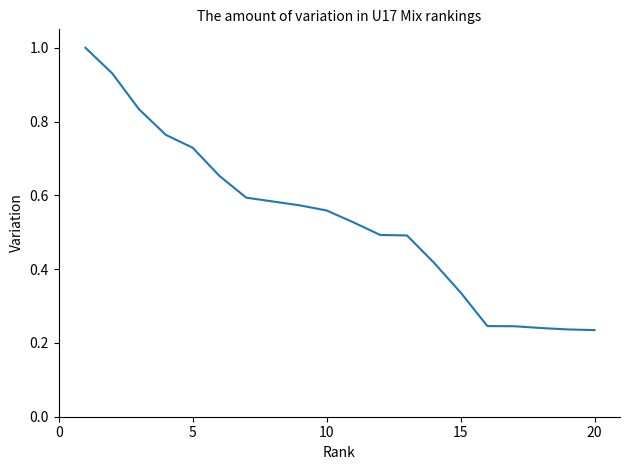

What is the maximum value shown in the chart?

1.0